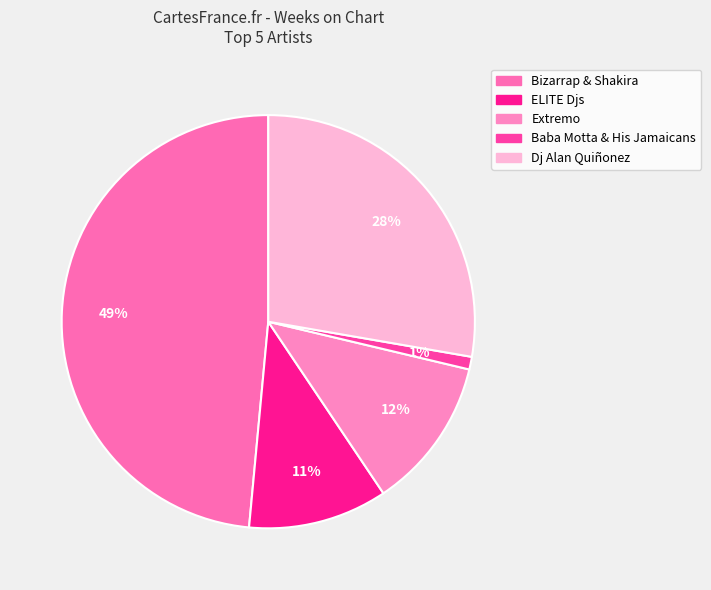

Count the number of slices in the pie.

5